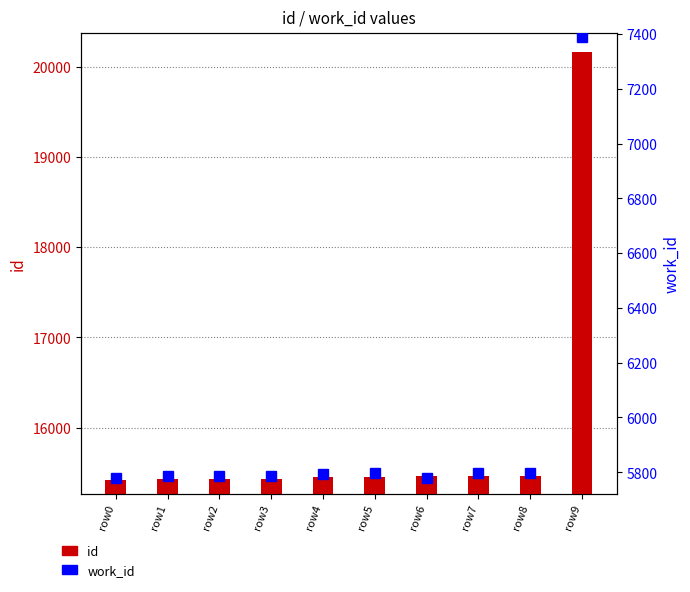

The work_id series shows 3911 at row4. True or false?

False